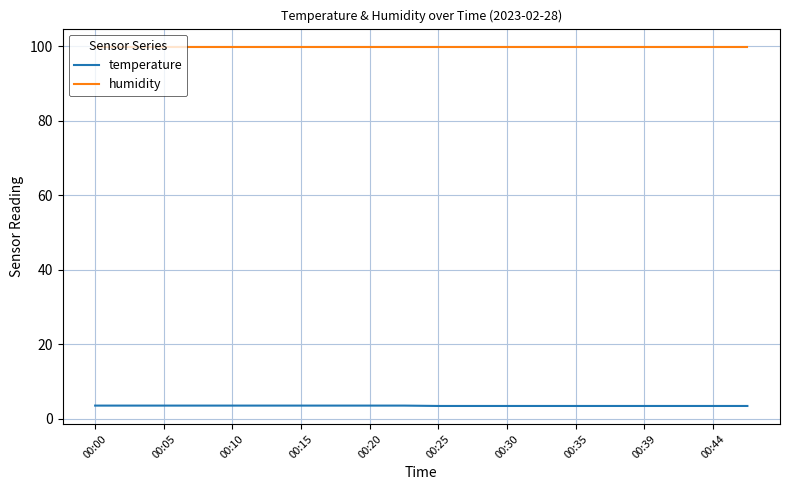

Rank the series by their maximum value, from lowest to highest.

temperature, humidity